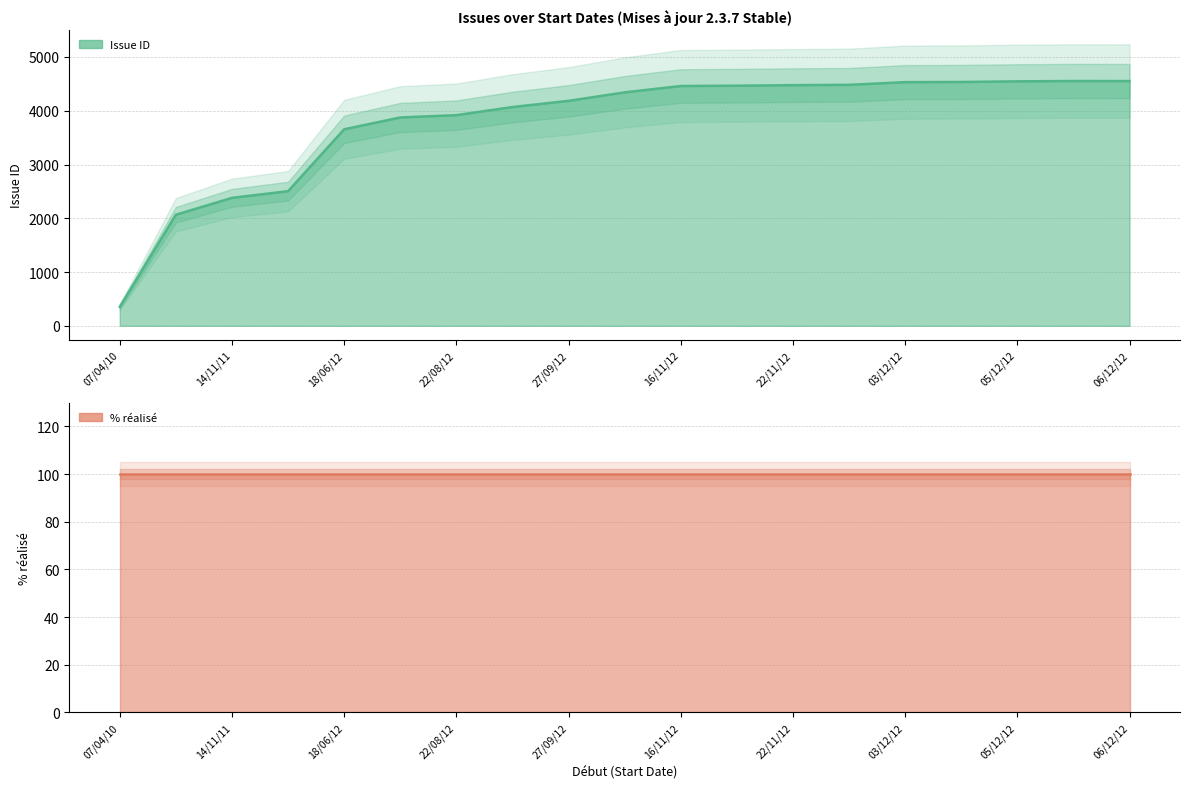

What is the label of the 18th point from the left?

05/12/2012